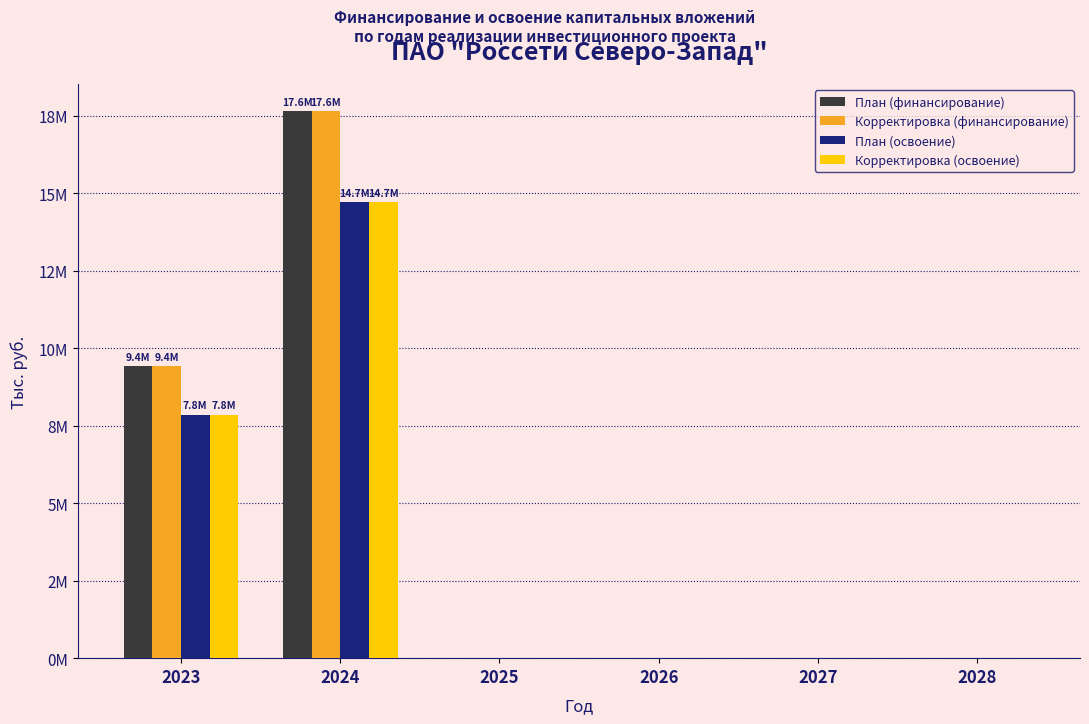

Is the value of Корректировка (освоение) at 2024 greater than the value of План (освоение) at 2027?

Yes